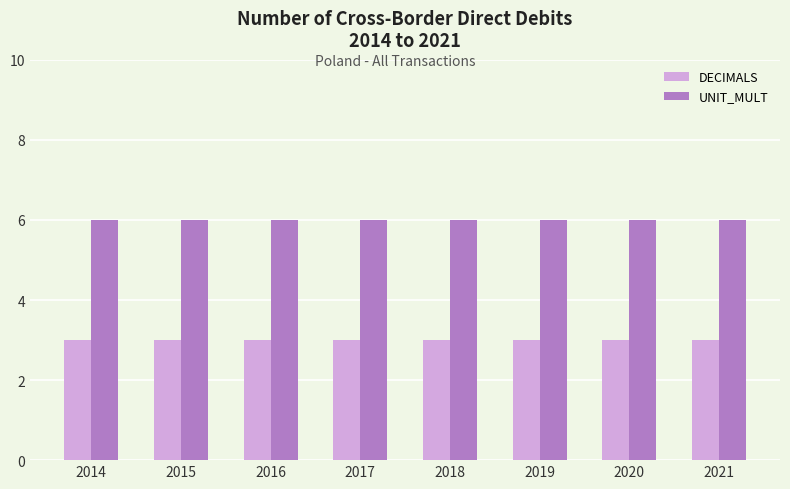

What is the value of the UNIT_MULT bar at the 4th from the left?

6